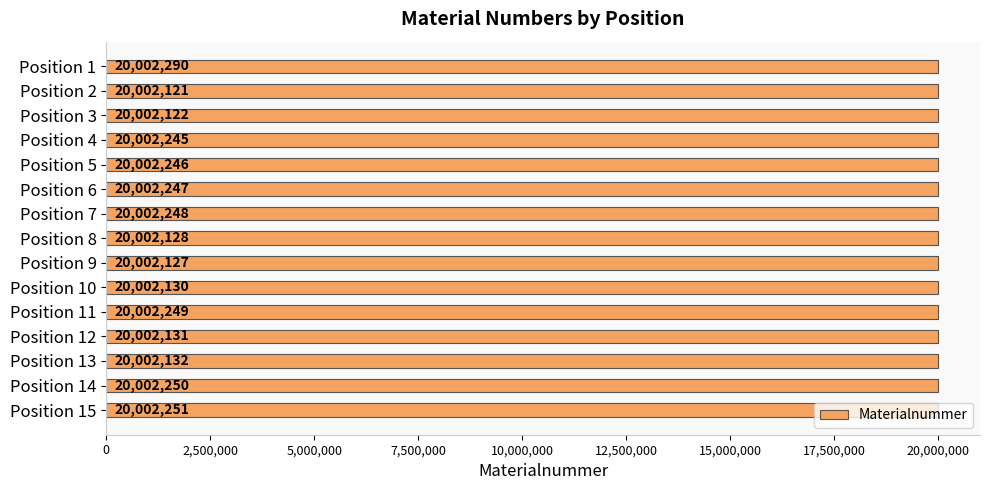

Rank the categories by value from lowest to highest.

Position 2, Position 3, Position 9, Position 8, Position 10, Position 12, Position 13, Position 4, Position 5, Position 6, Position 7, Position 11, Position 14, Position 15, Position 1